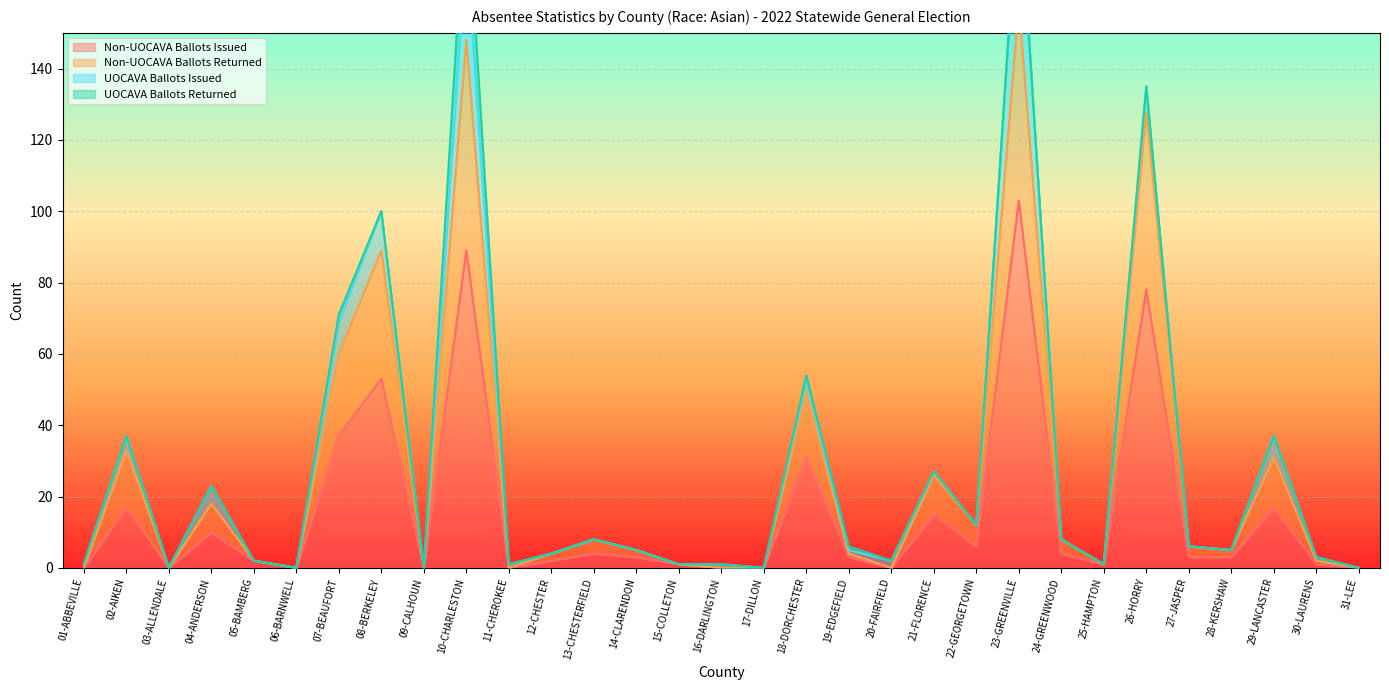

Does the chart display data point markers on the line(s)?

No